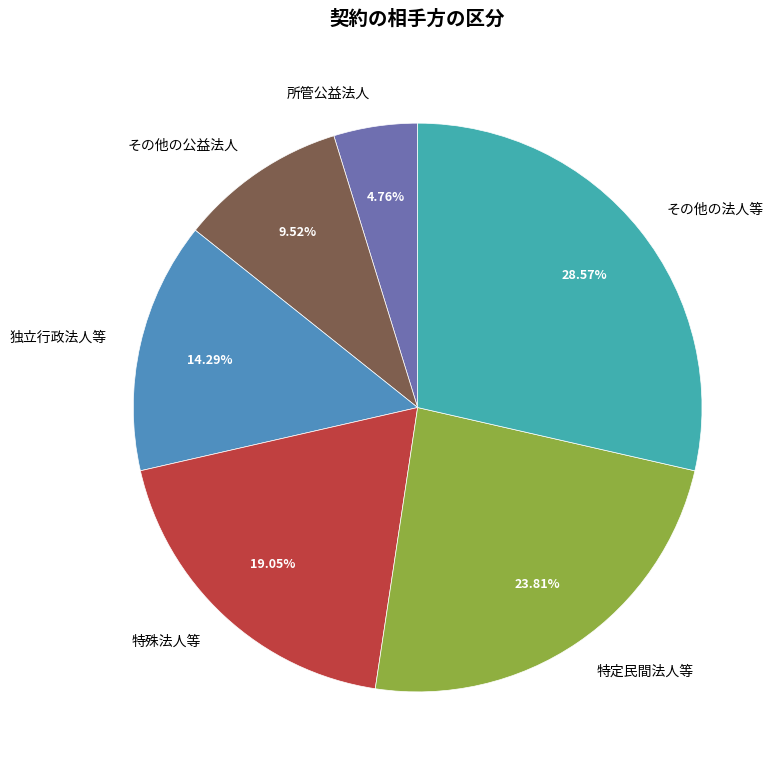

What is the smallest slice in the pie chart?

所管公益法人